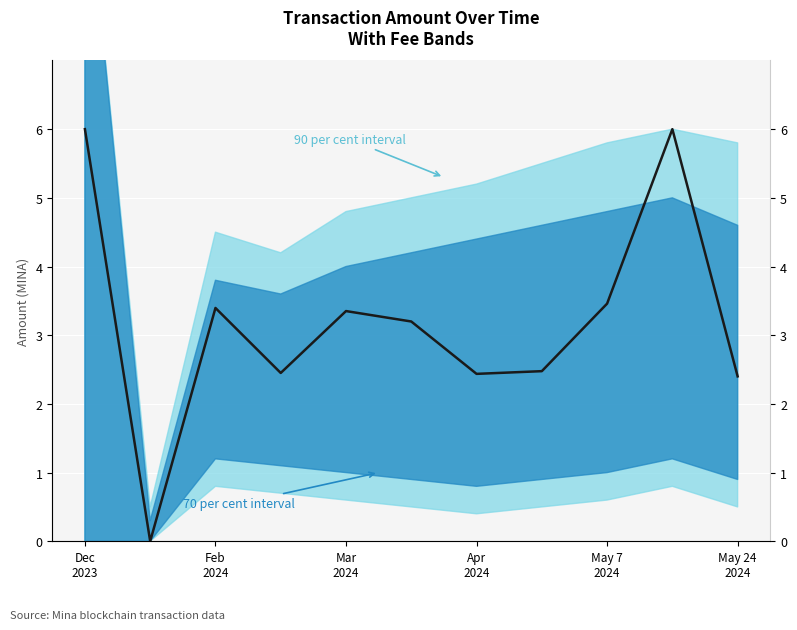

Which label corresponds to the largest value in the chart?

Dec
2023